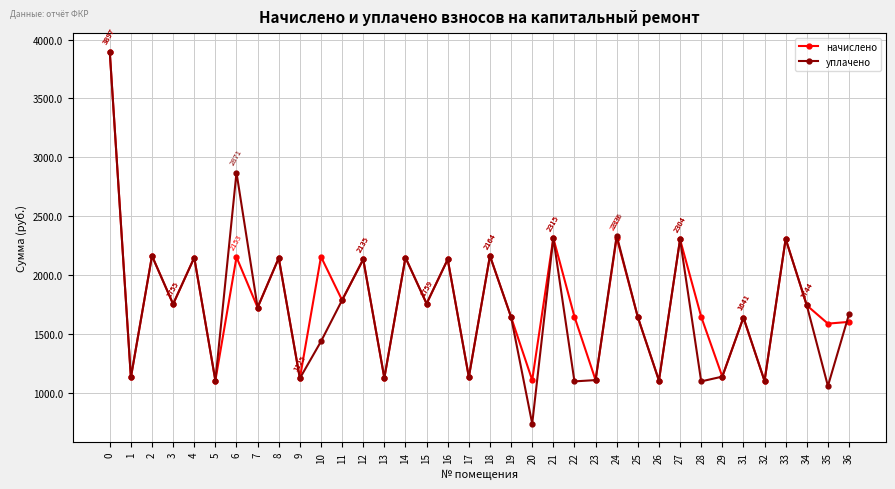

After their last crossing, which series has the higher values: начислено or уплачено?

уплачено